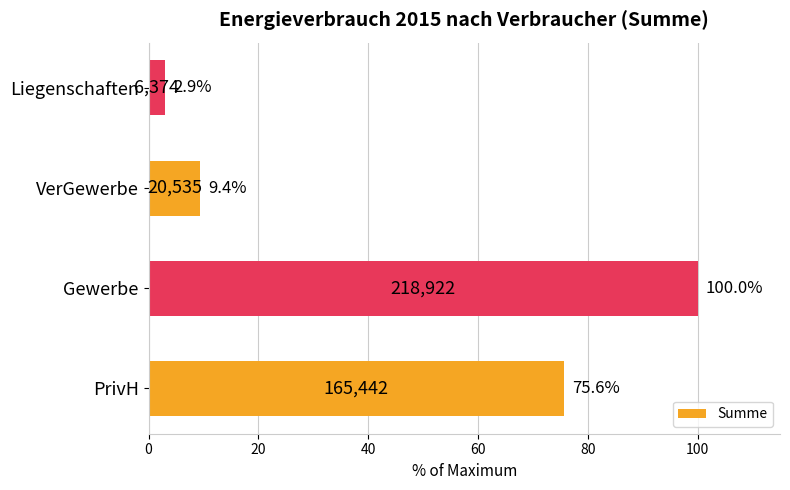

Which category has the lowest value across all series?

Liegenschaften